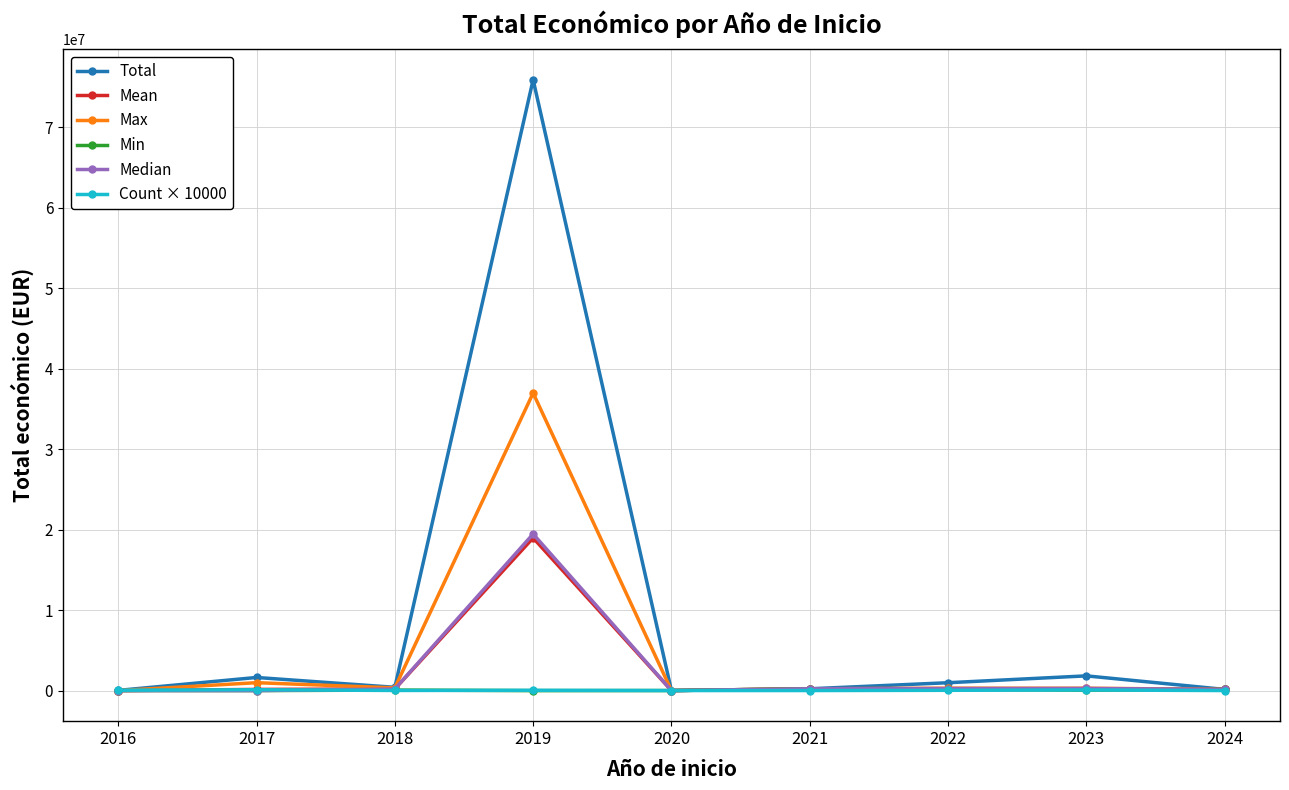

What is the greatest value displayed?

75911376